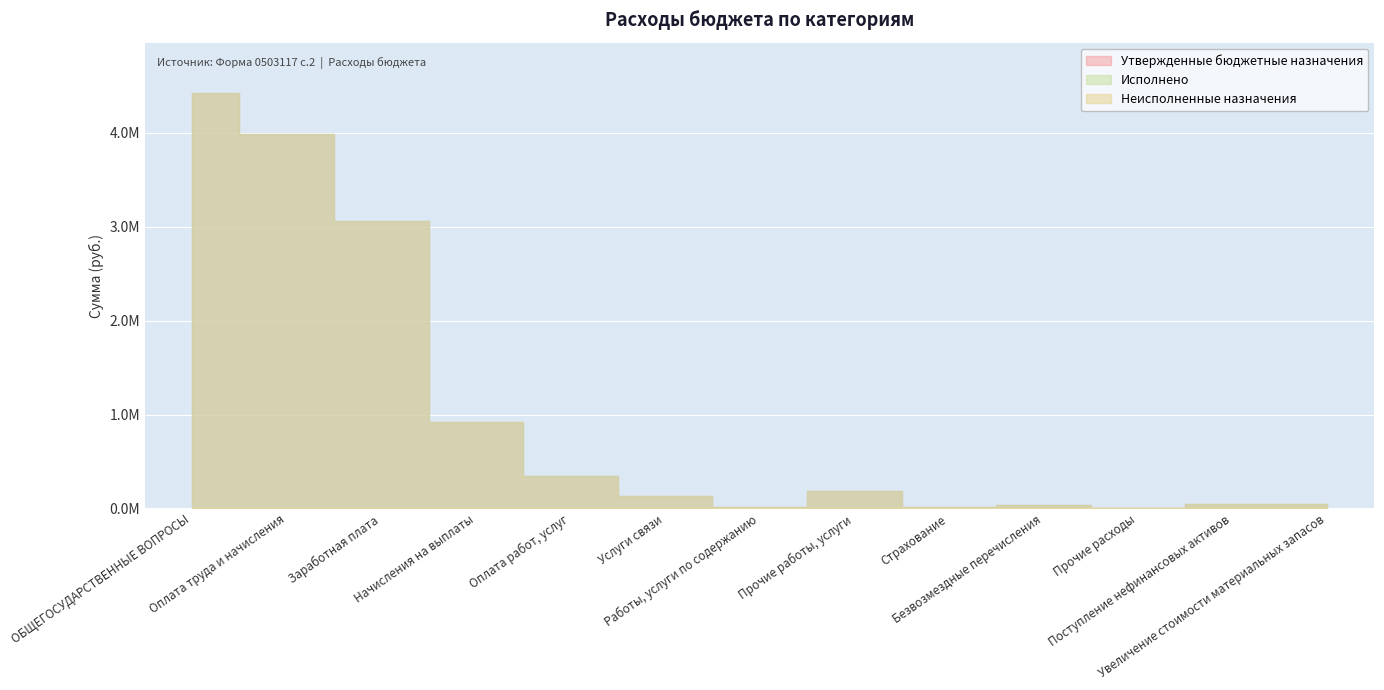

What is the spread (max minus min) of values at Оплата труда и начисления?

3987800.0